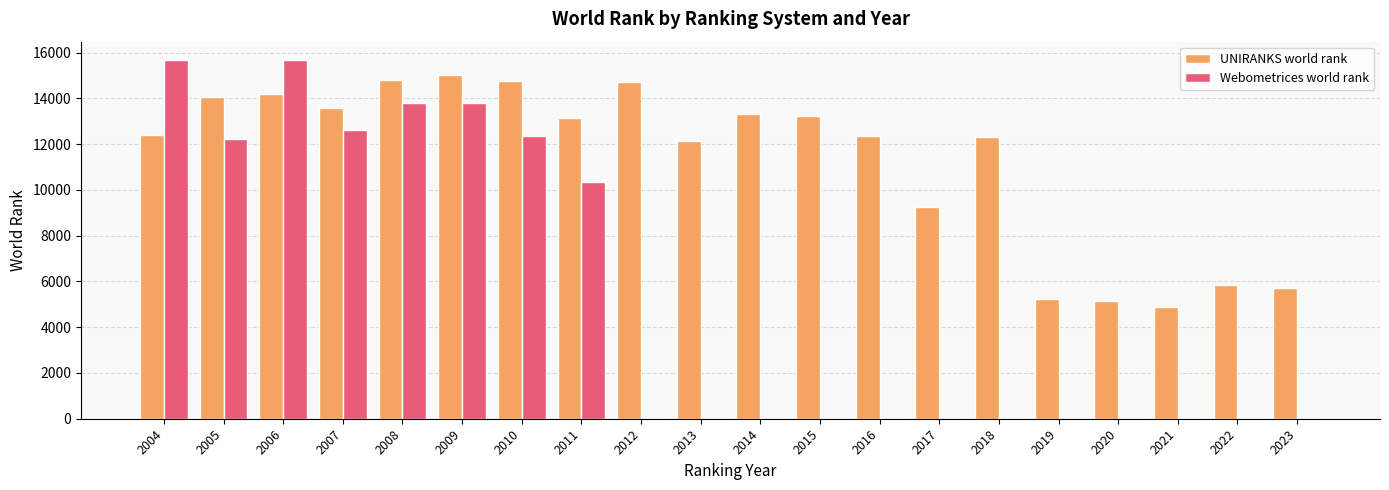

What is the sum of all Webometrices world rank values?

106520